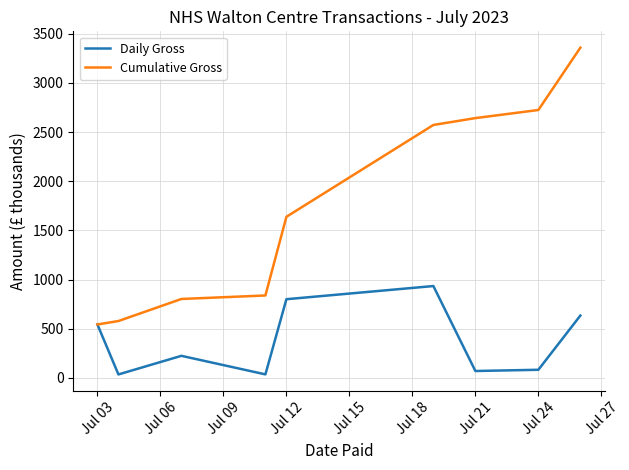

Rank the series by their maximum value, from lowest to highest.

Daily Gross, Cumulative Gross